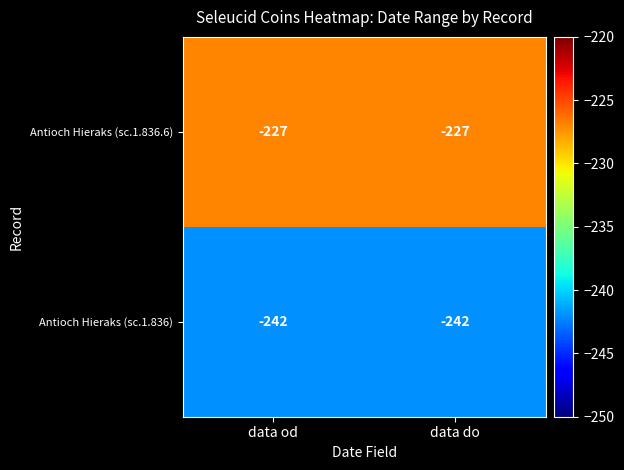

Rank the series by their average value, from lowest to highest.

Antioch Hieraks (sc.1.836), Antioch Hieraks (sc.1.836.6)